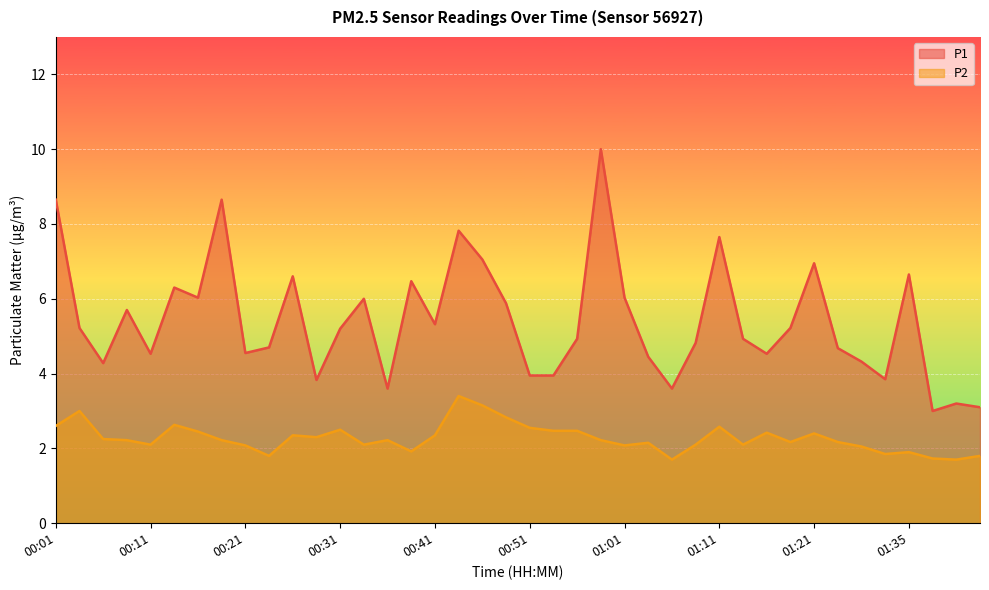

Rank the series by their maximum value, from highest to lowest.

P1, P2